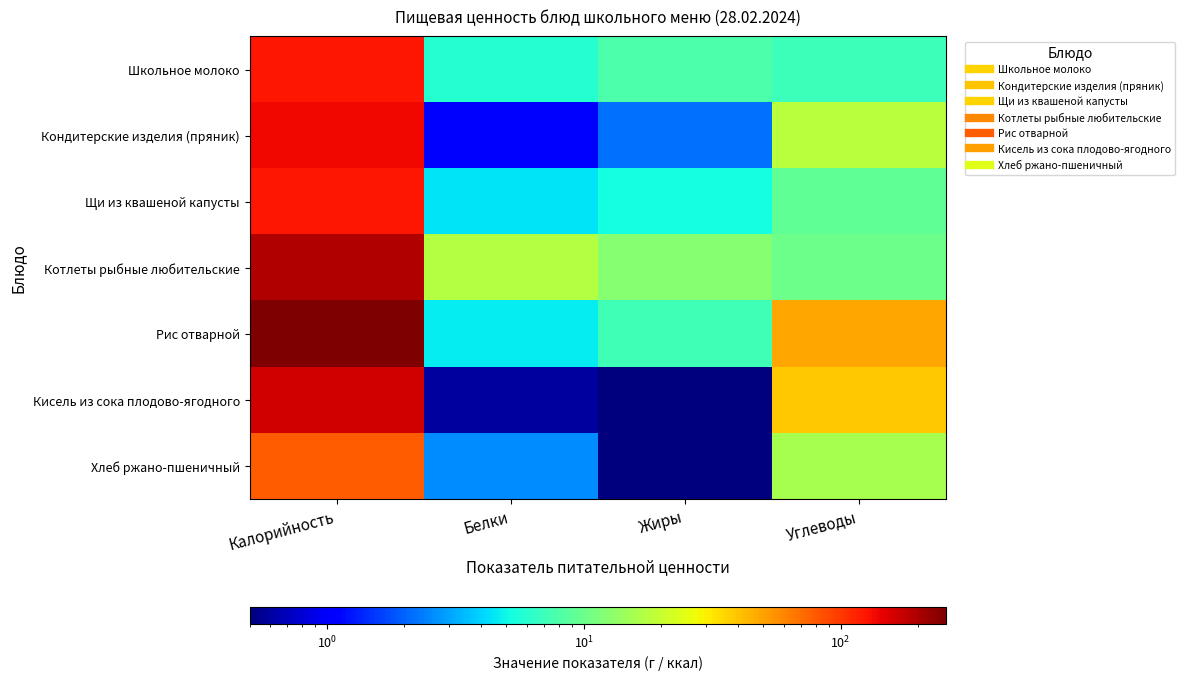

At which category is the sum across all series the highest?

Калорийность